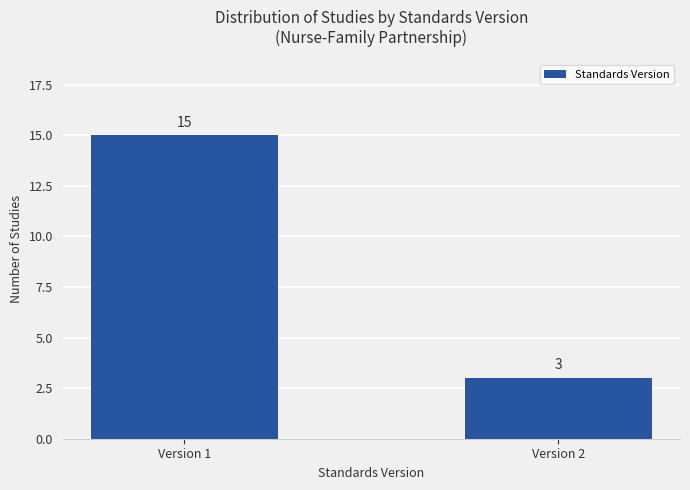

The chart shows a value of 15 at Version 1. True or false?

True